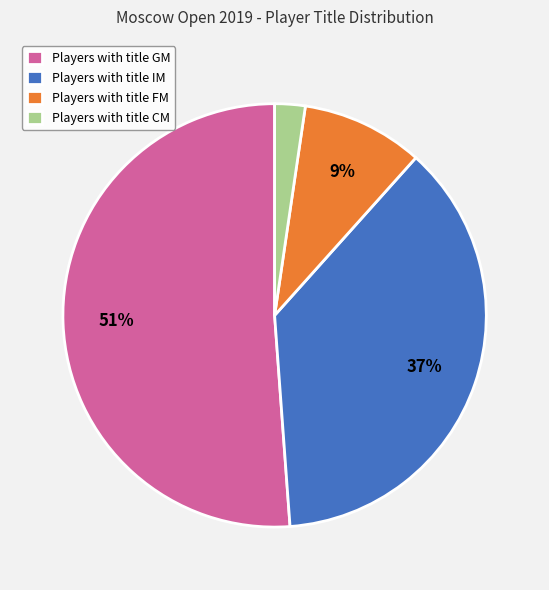

What percentage is the Players with title IM slice, to the nearest percent?

37%